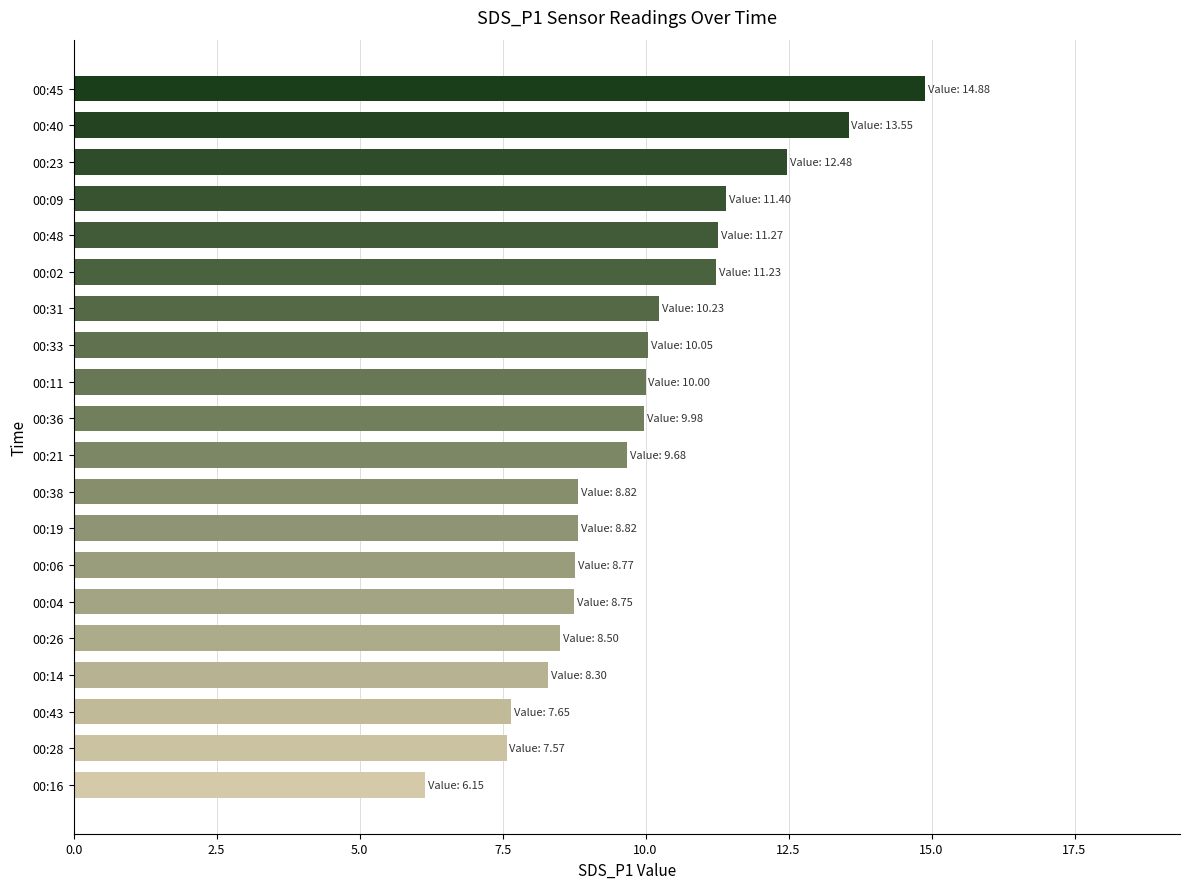

How many data points are above 9?

11